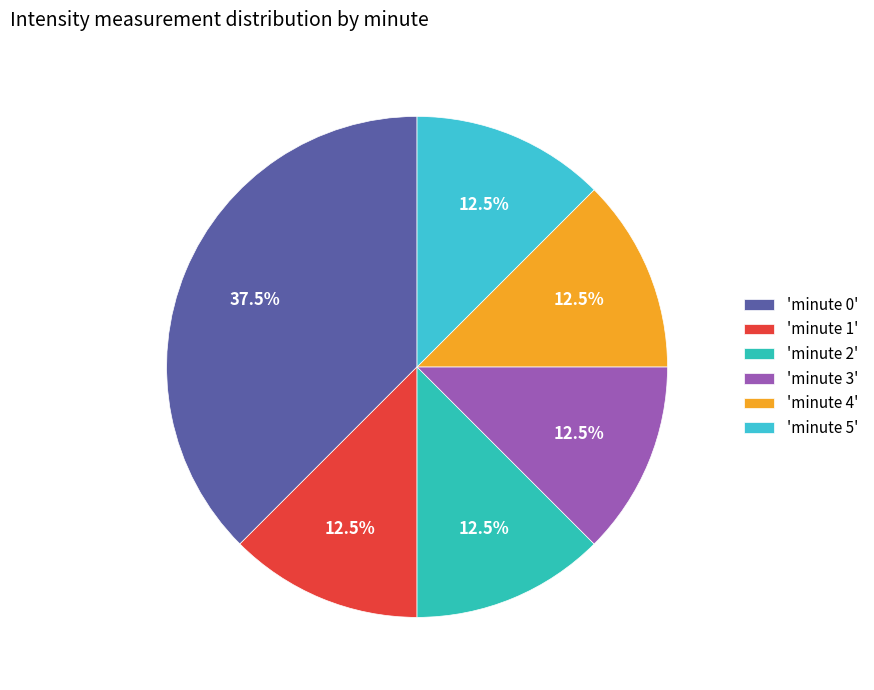

What is the smallest slice in the pie chart?

minute 1